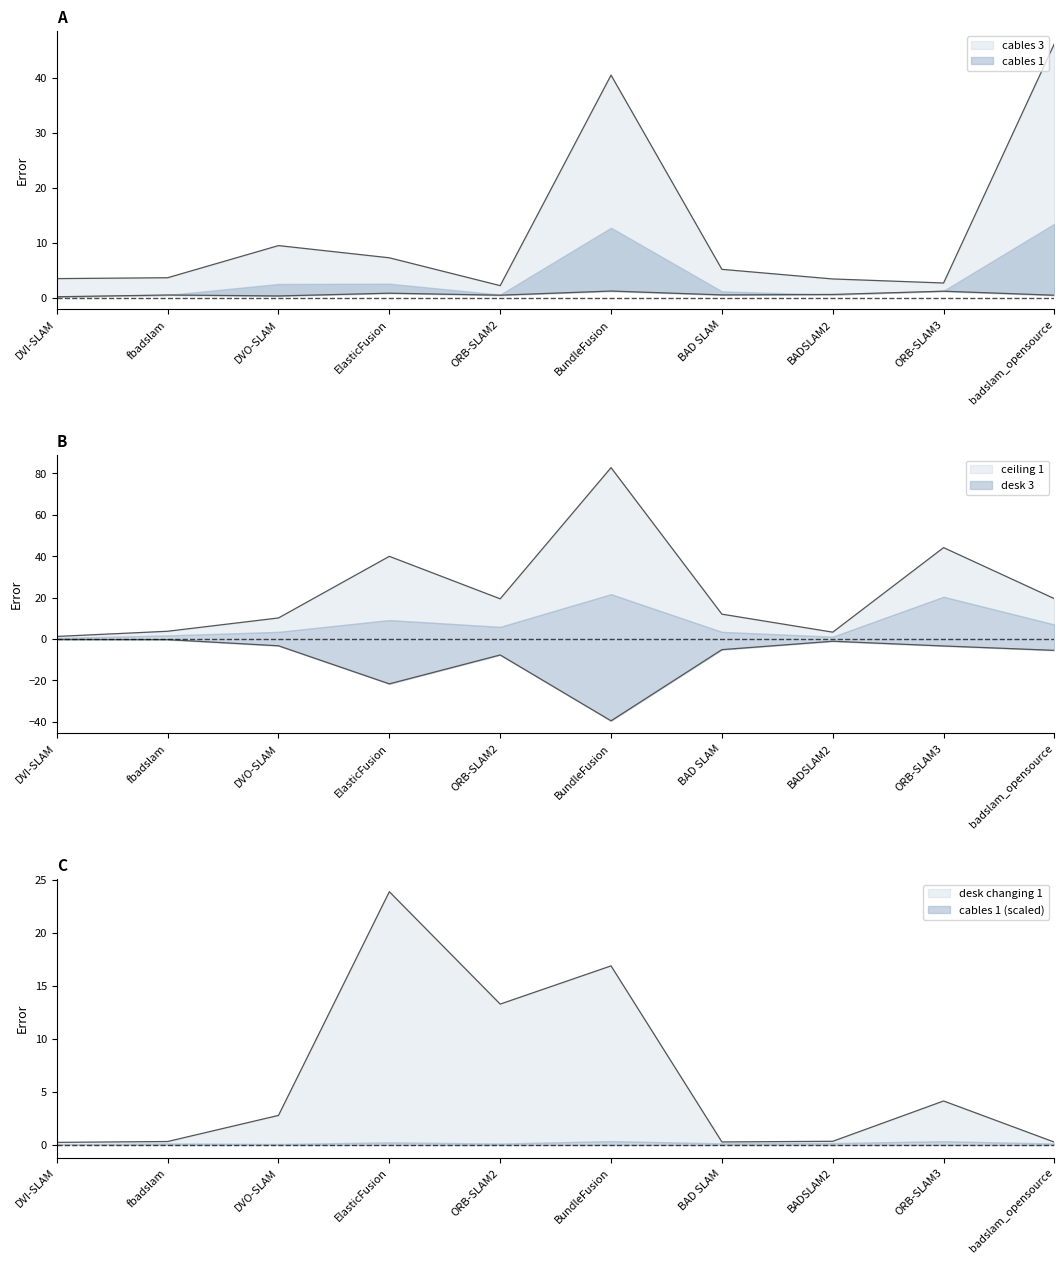

What is the minimum value for cables 1?

0.1